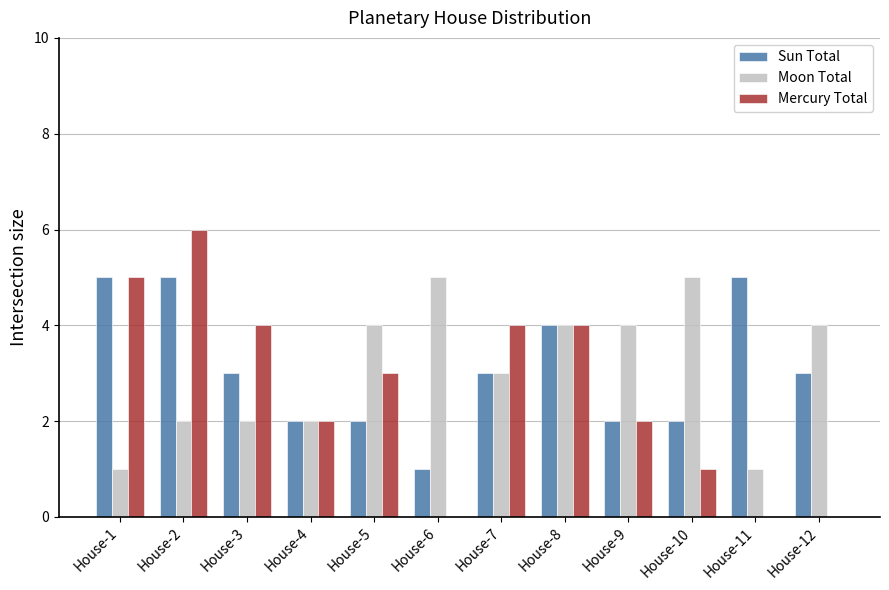

What is the highest value of the Moon Total series?

5